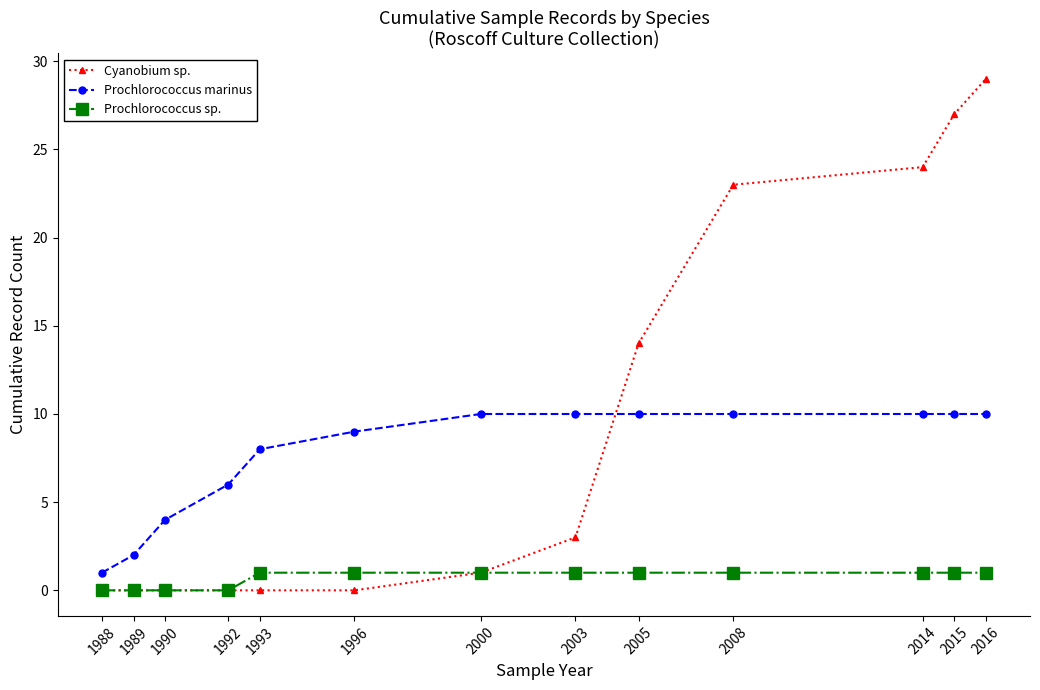

What is the value of the Prochlorococcus marinus point at the 9th from the left?

10